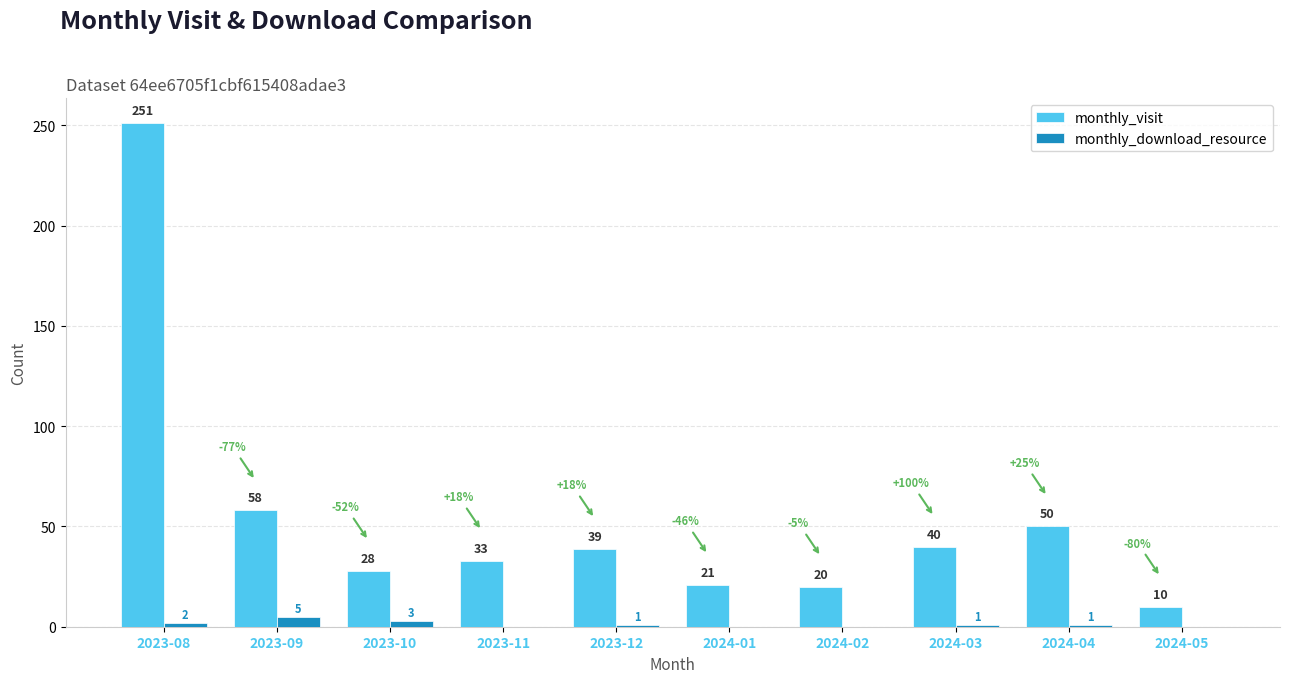

What is the total value across all series at 2024-03?

41